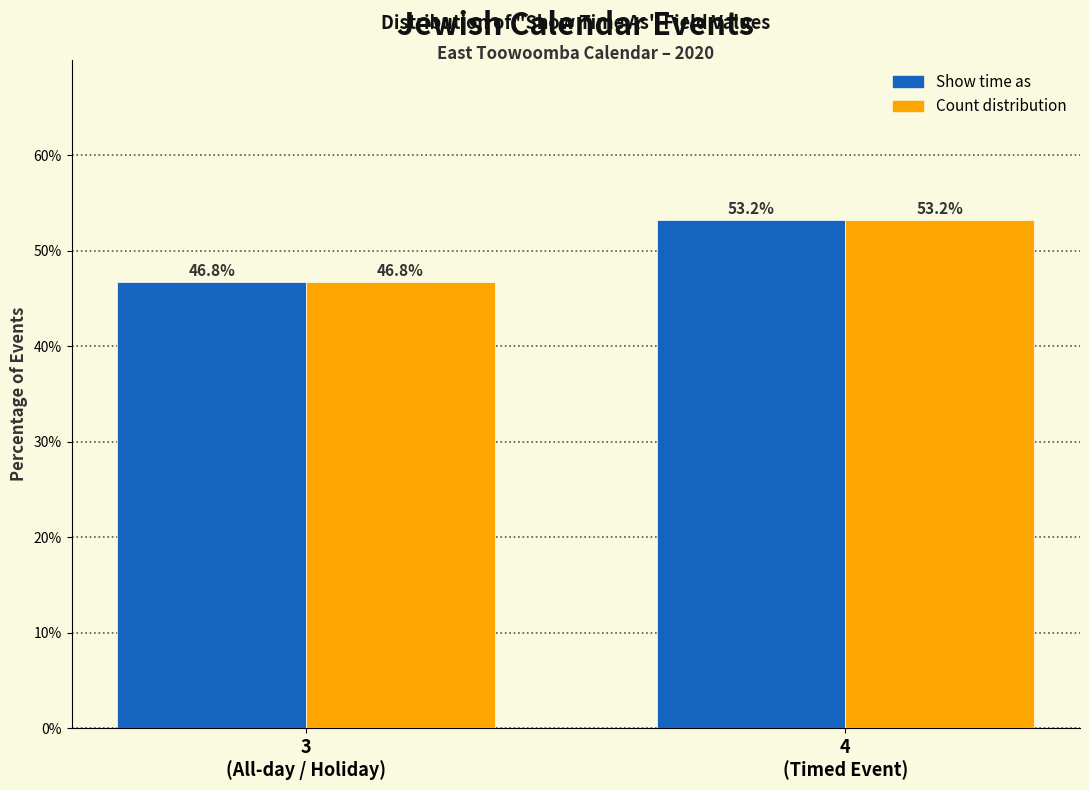

Reading left to right, what are all the values shown in this chart?

Show time as: 46.8	53.2
Count distribution: 46.8	53.2